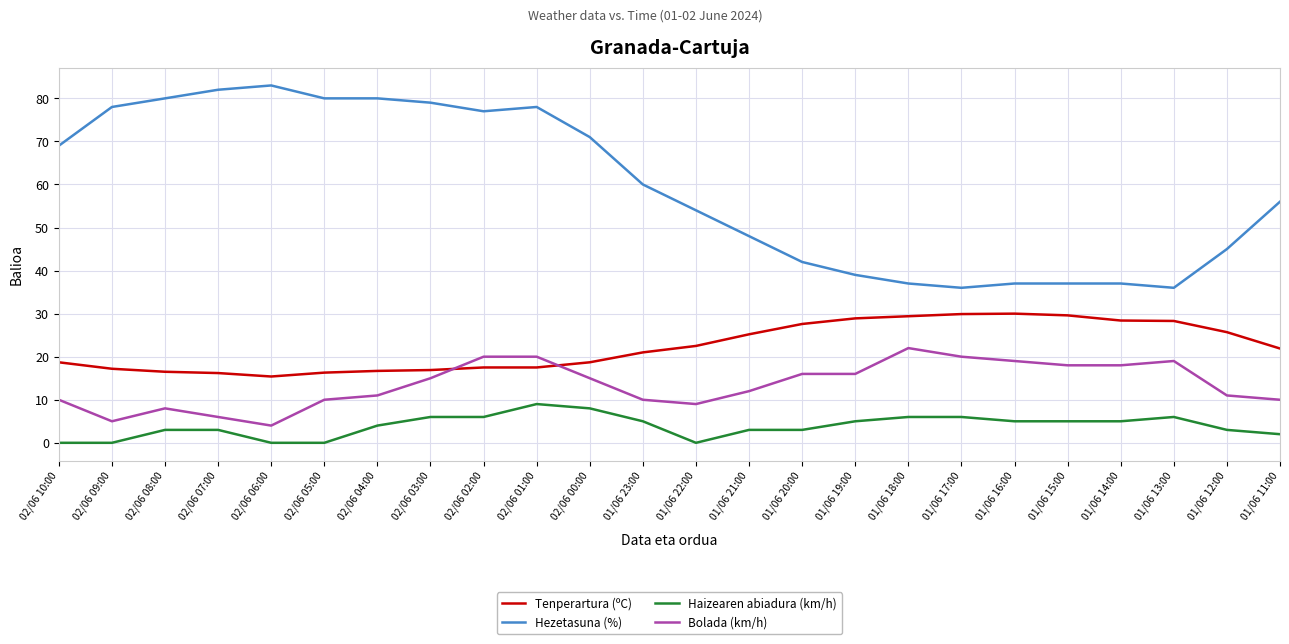

Which series changed the most between 02/06 07:00 and 01/06 20:00?

Hezetasuna (%)